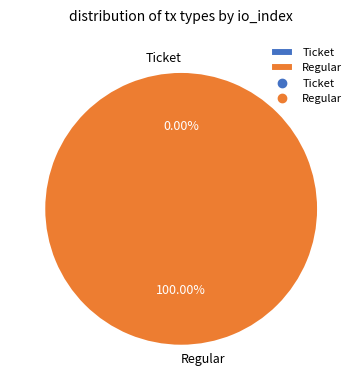

The Ticket slice represents 0% of the pie. True or false?

True